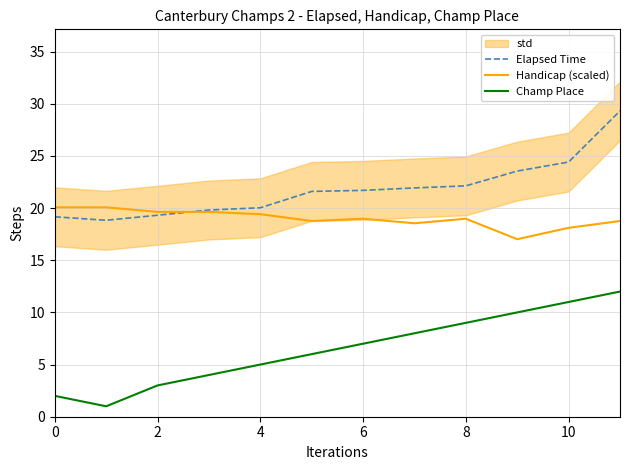

How many lines are shown in the chart?

3